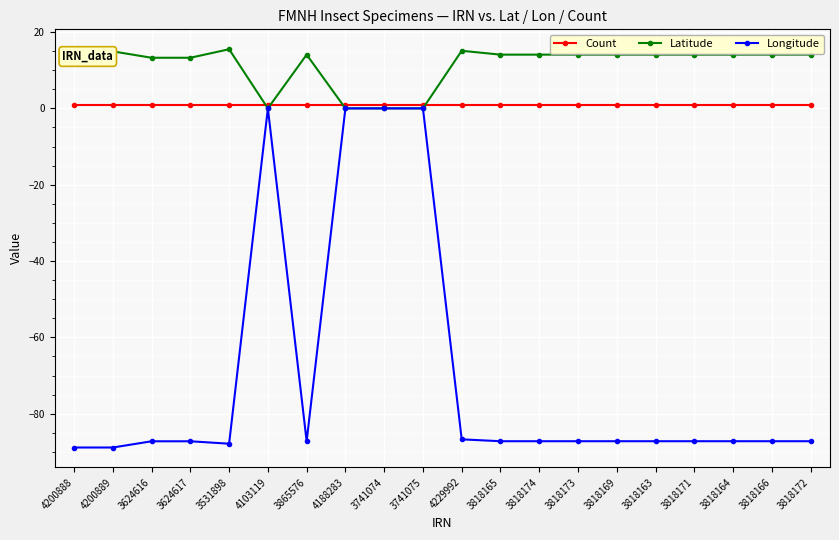

Where does the Longitude series first go above -87?

4103119